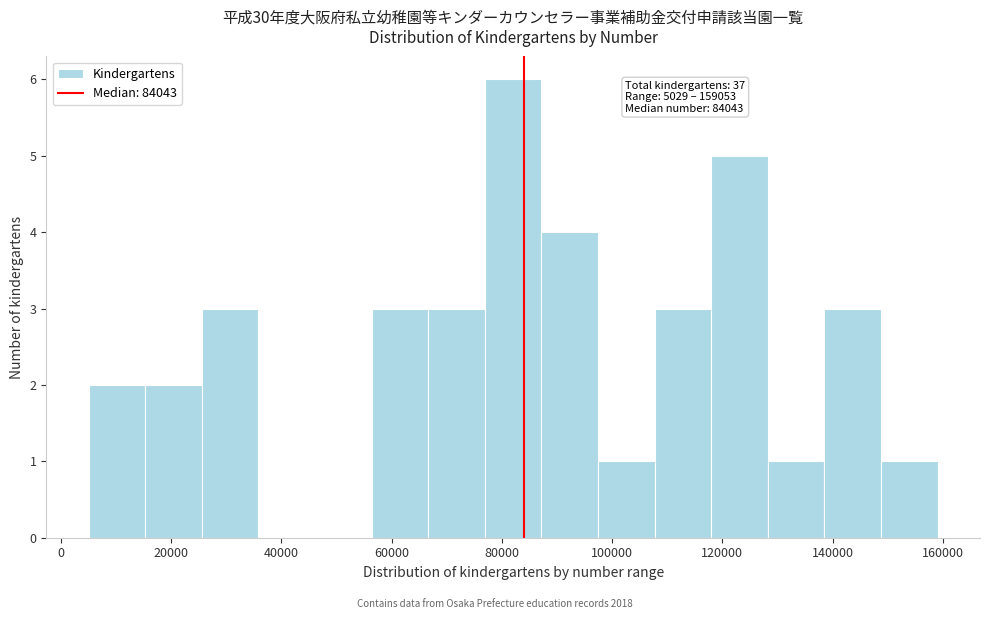

Over which range of the x-axis is the bar tallest?

76000 to 88000